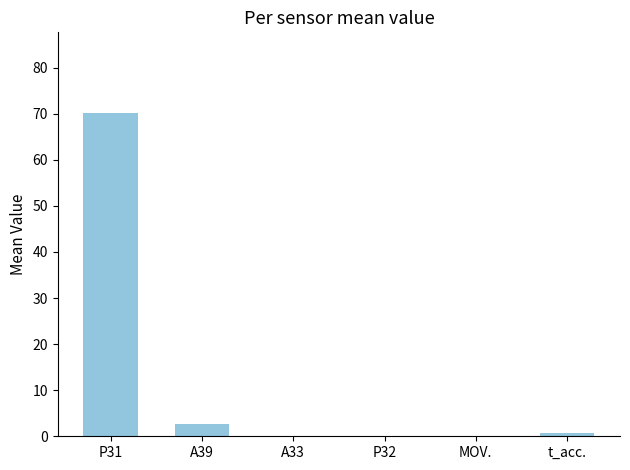

Is it true that the value at A33 is 0.0?

True